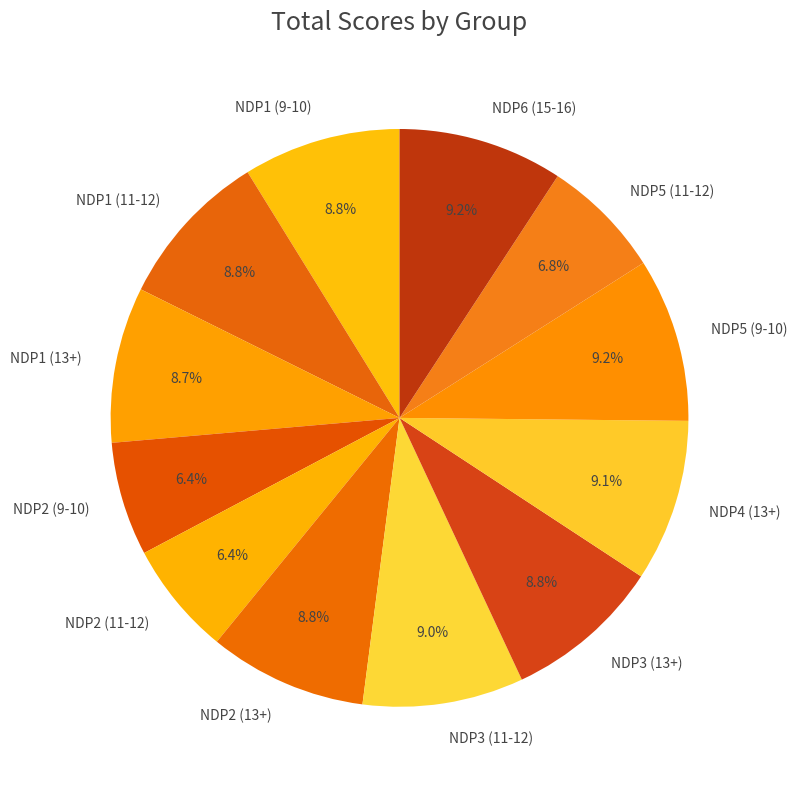

What percentage is the NDP3 (13+) slice, to the nearest percent?

9%